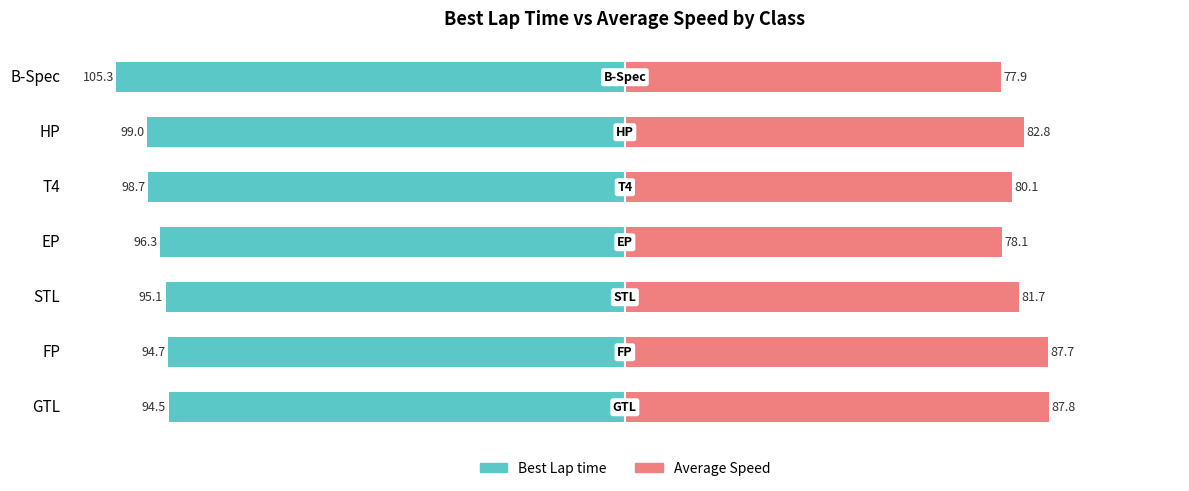

What is the difference between the Best Lap time values at B-Spec and FP?

10.7